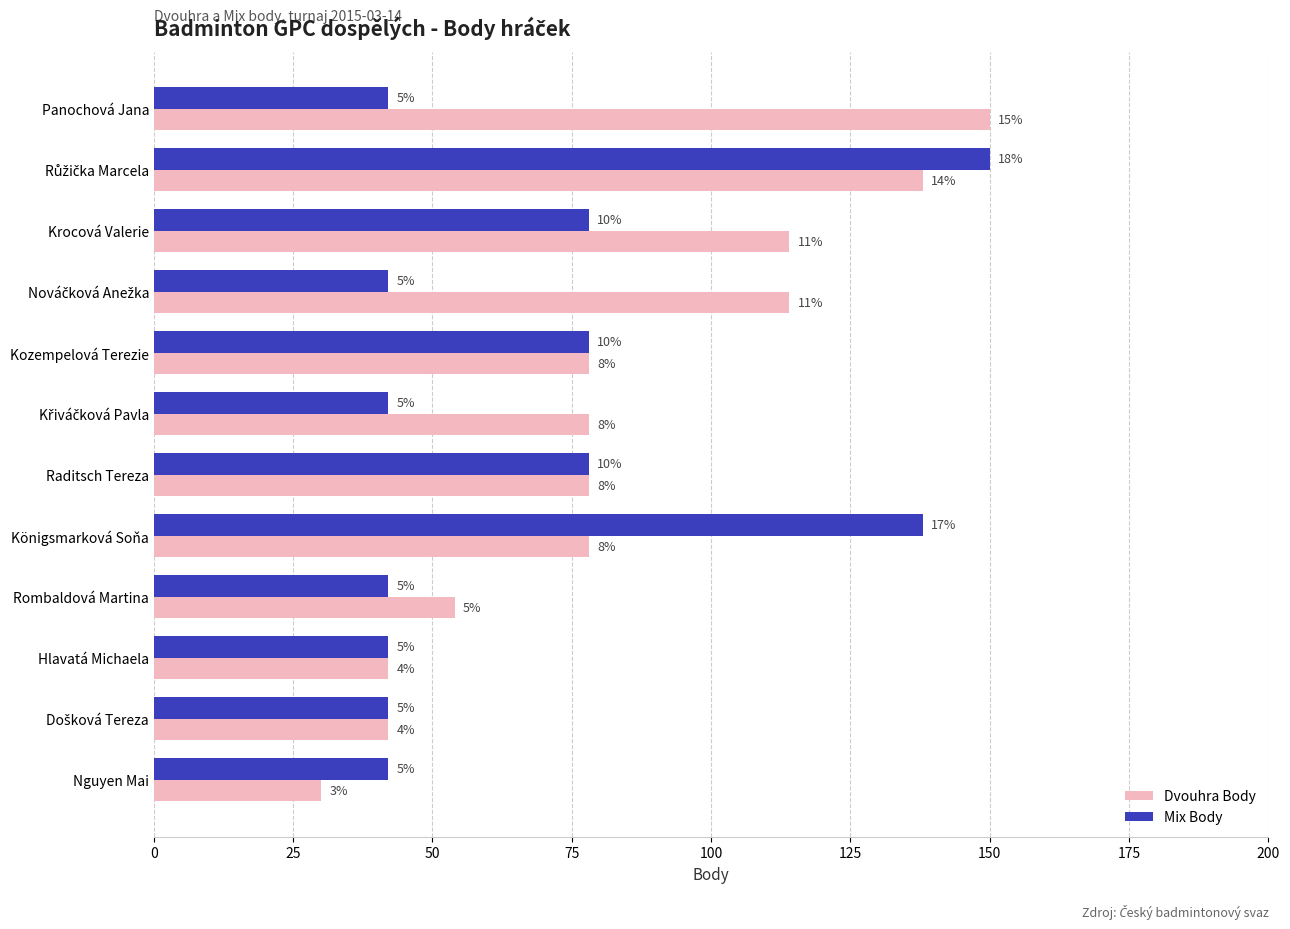

Which series has the largest total across all categories?

Dvouhra Body